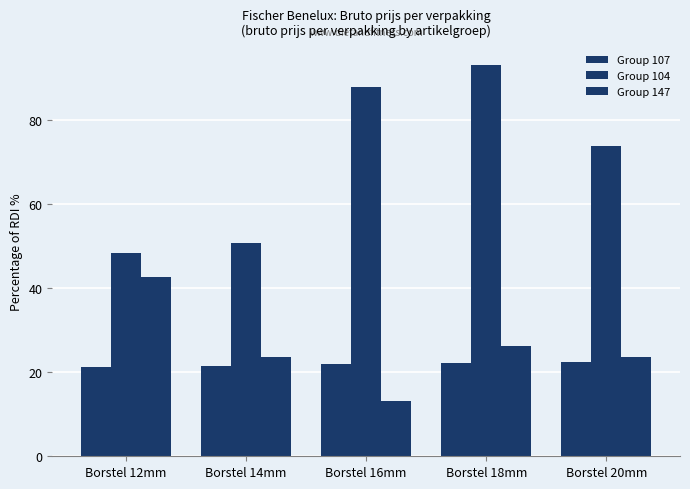

Is it true that Group 147 equals 45.8 at Borstel 18mm?

False